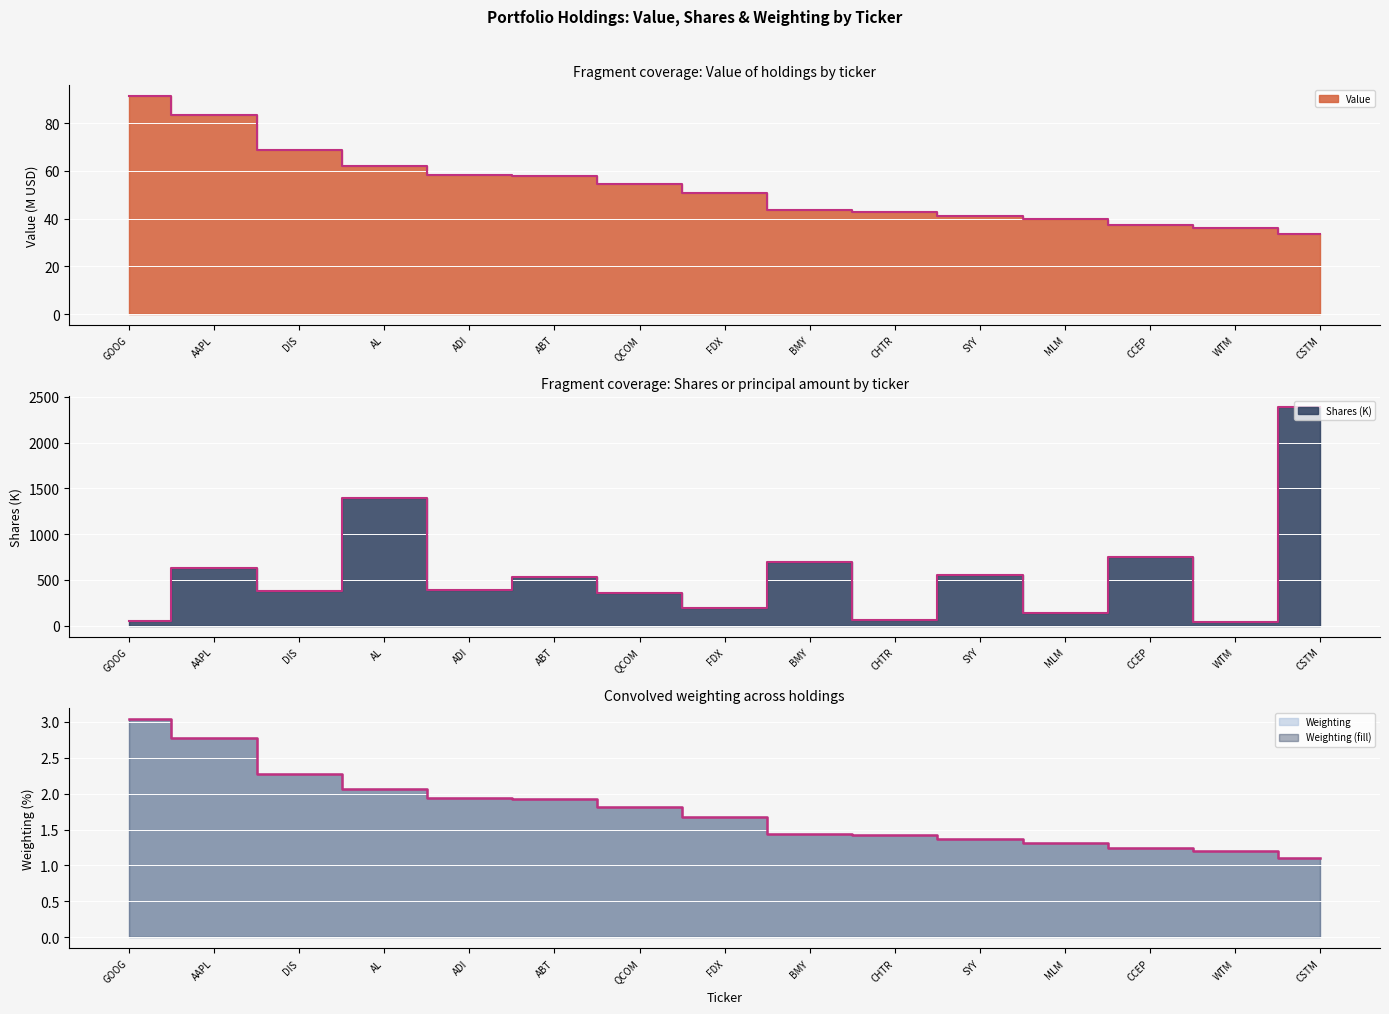

At which category does Shares reach its first local valley?

DIS